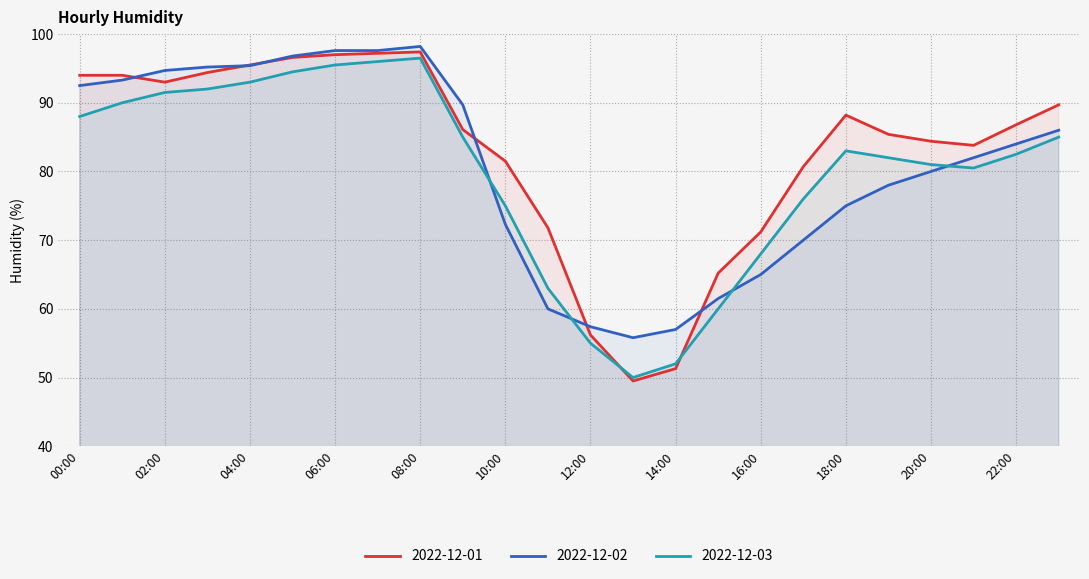

At how many categories does at least one series exceed 75?

18